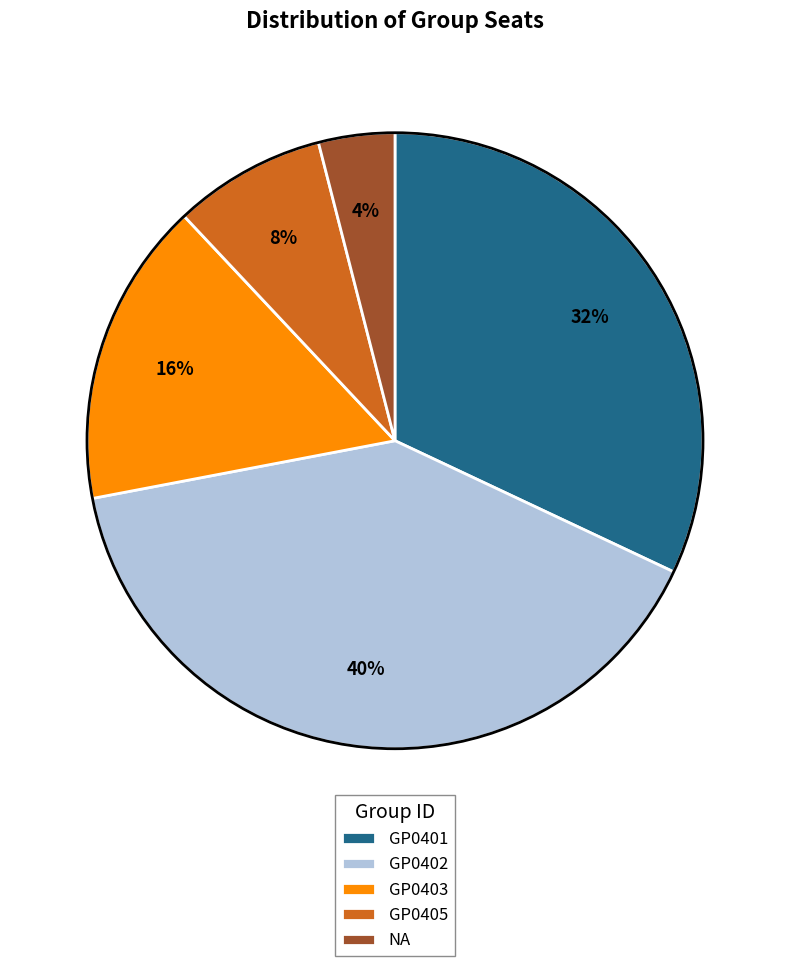

Is it true that GP0403 is 1% of the pie?

False